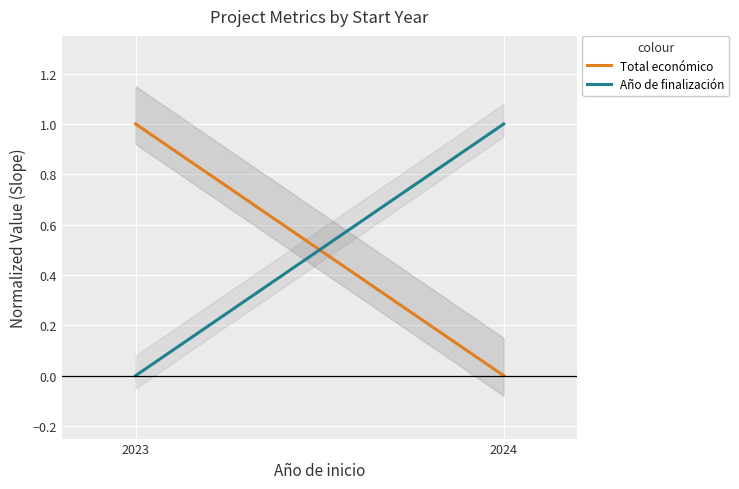

What is the difference between the maximum and minimum values in the Año de finalización series?

1.0